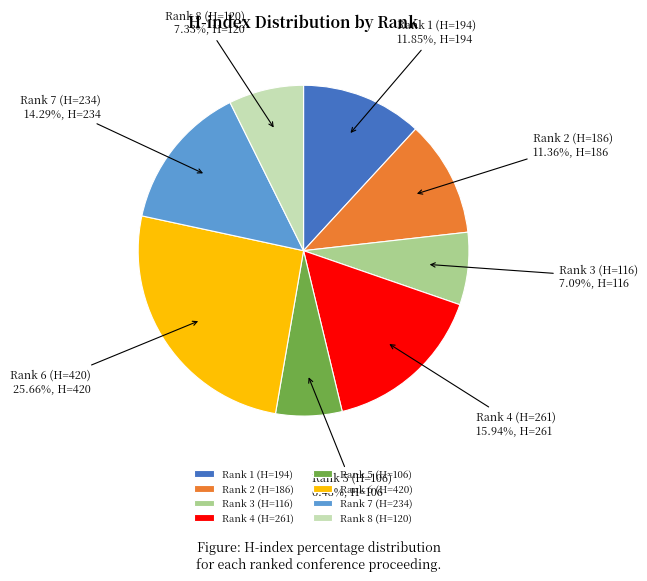

How many slices are in this pie chart?

8